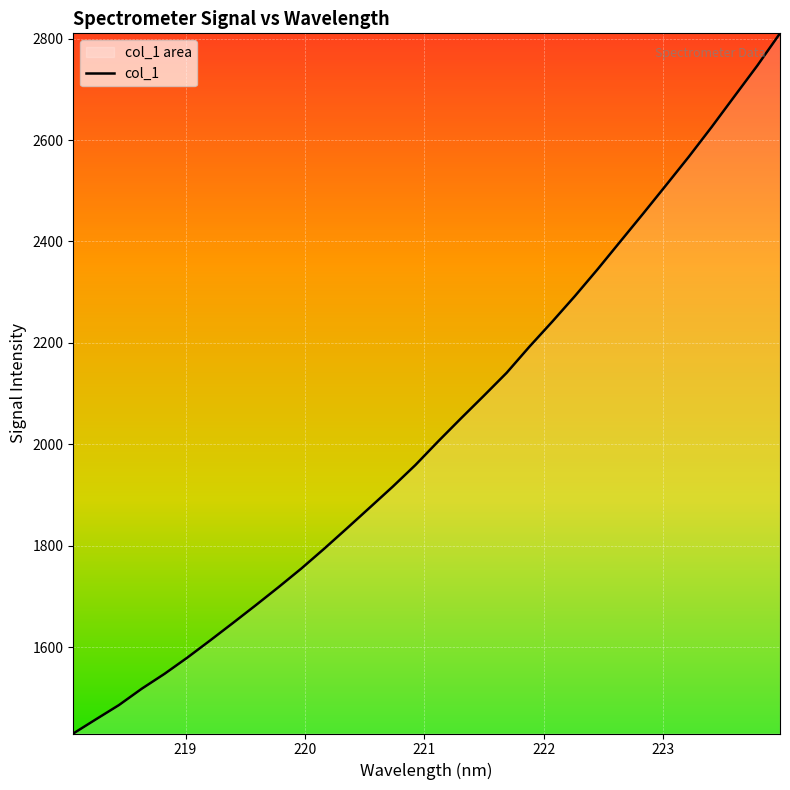

What is the greatest value displayed?

2810.5